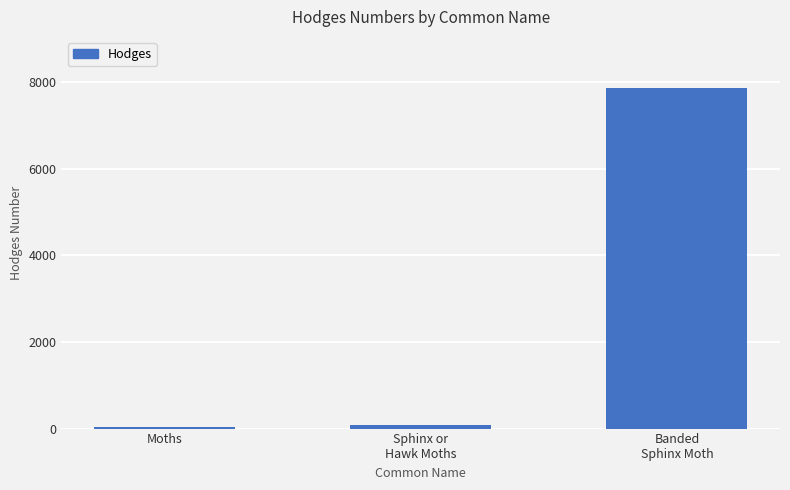

Between Sphinx or
Hawk Moths and Banded
Sphinx Moth, which is larger?

Banded
Sphinx Moth